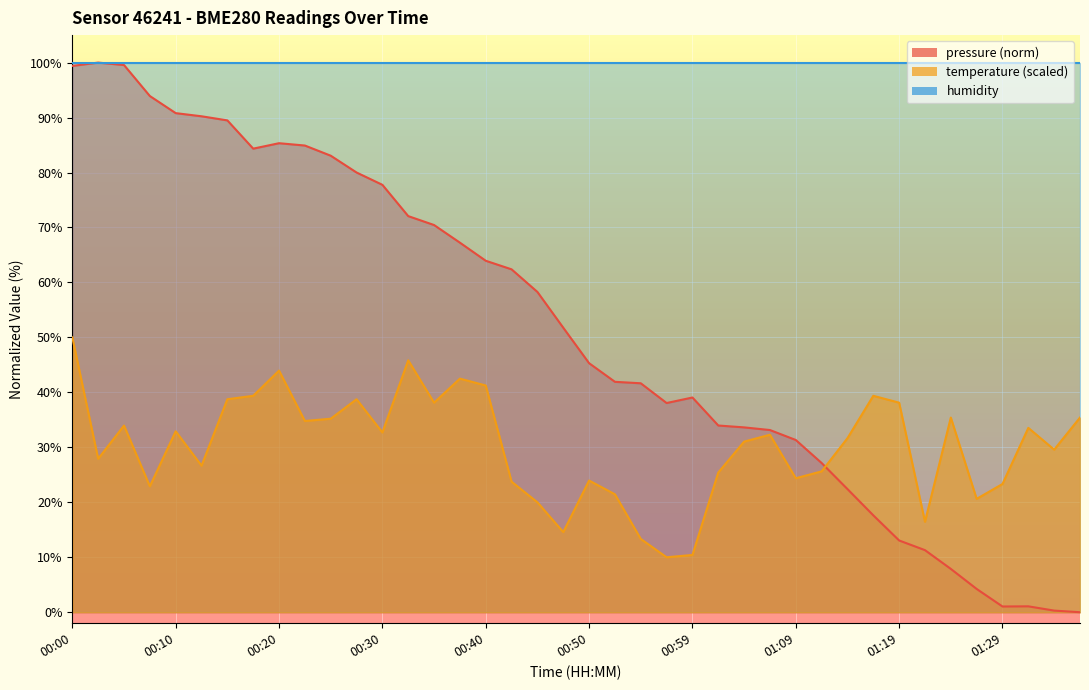

Reading left to right, extract all data points from this chart.

pressure: 00:00=99.4	00:03=100.0	00:05=99.6	00:08=93.9	00:10=90.8	00:13=90.2	00:15=89.5	00:18=84.3	00:20=85.3	00:23=84.9	00:25=83.1	00:27=80.0	00:30=77.8	00:32=72.1	00:35=70.4	00:37=67.2	00:40=63.9	00:42=62.4	00:45=58.3	00:47=51.8	00:50=45.3	00:52=41.9	00:54=41.7	00:57=38.1	00:59=39.1	01:02=34.0	01:04=33.6	01:07=33.1	01:09=31.3	01:12=27.1	01:14=22.4	01:17=17.6	01:19=13.1	01:21=11.3	01:24=7.9	01:26=4.2	01:29=1.0	01:31=1.1	01:34=0.3	01:36=0.0
temperature: 00:00=50.0	00:03=27.9	00:05=34.0	00:08=22.9	00:10=32.9	00:13=26.7	00:15=38.8	00:18=39.4	00:20=44.0	00:23=34.8	00:25=35.2	00:27=38.8	00:30=32.7	00:32=45.8	00:35=38.1	00:37=42.5	00:40=41.2	00:42=23.8	00:45=20.0	00:47=14.6	00:50=24.0	00:52=21.5	00:54=13.3	00:57=10.0	00:59=10.4	01:02=25.4	01:04=31.0	01:07=32.3	01:09=24.4	01:12=25.6	01:14=31.7	01:17=39.4	01:19=38.1	01:21=16.5	01:24=35.4	01:26=20.6	01:29=23.3	01:31=33.5	01:34=29.6	01:36=35.4